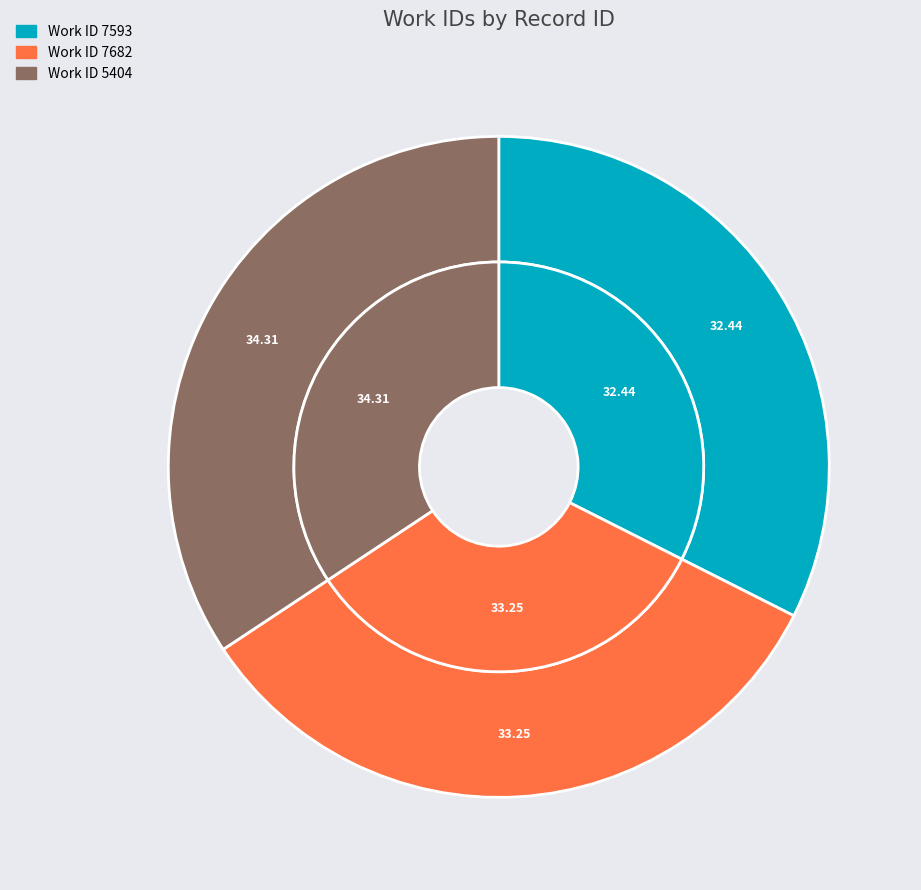

Count the number of slices in the pie.

3